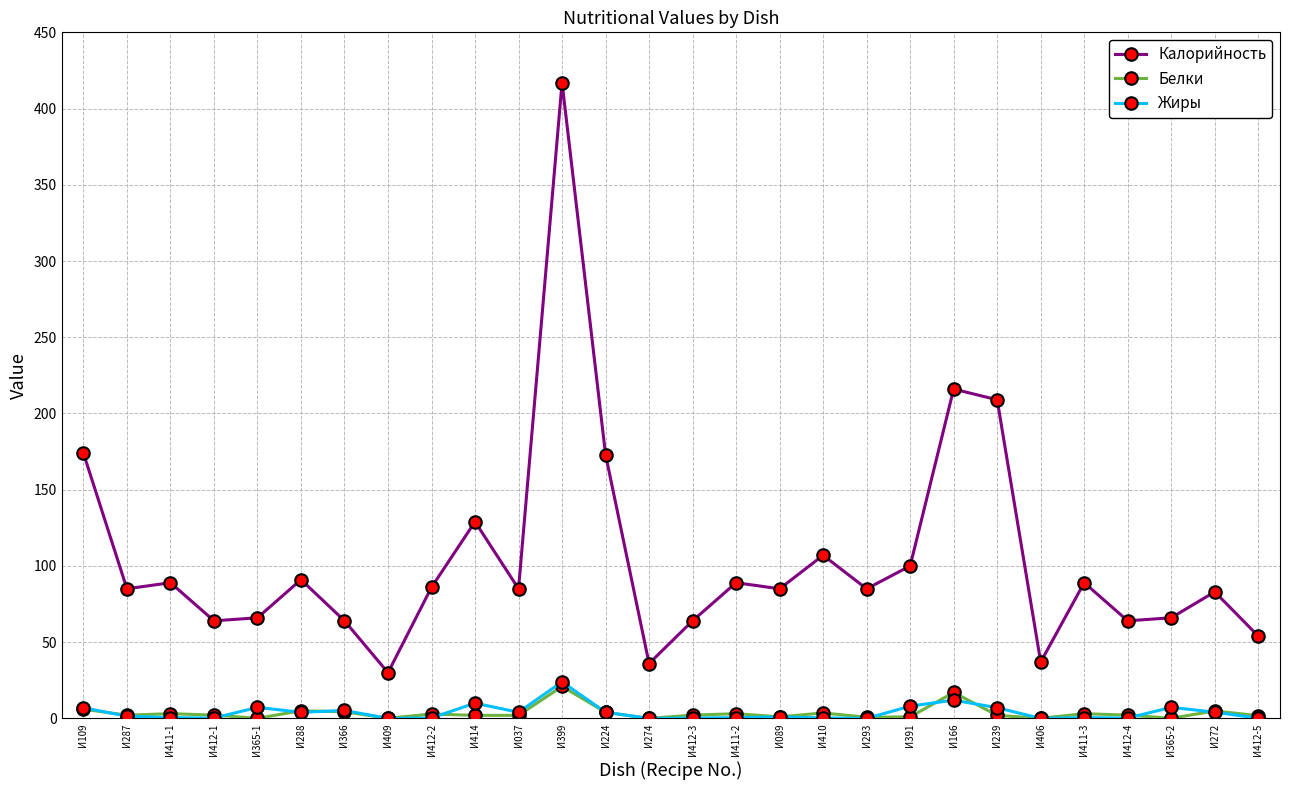

How many data points in Калорийность are less than 85?

11